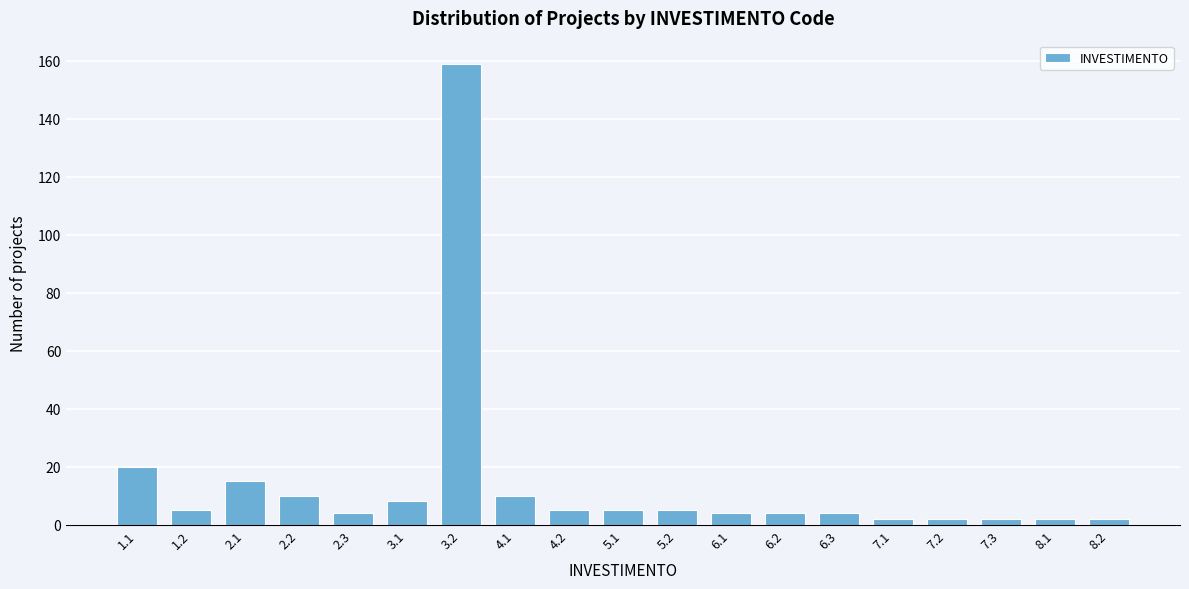

Reading left to right, list all the values displayed in this chart.

1.1=20	1.2=5	2.1=15	2.2=10	2.3=4	3.1=8	3.2=159	4.1=10	4.2=5	5.1=5	5.2=5	6.1=4	6.2=4	6.3=4	7.1=2	7.2=2	7.3=2	8.1=2	8.2=2